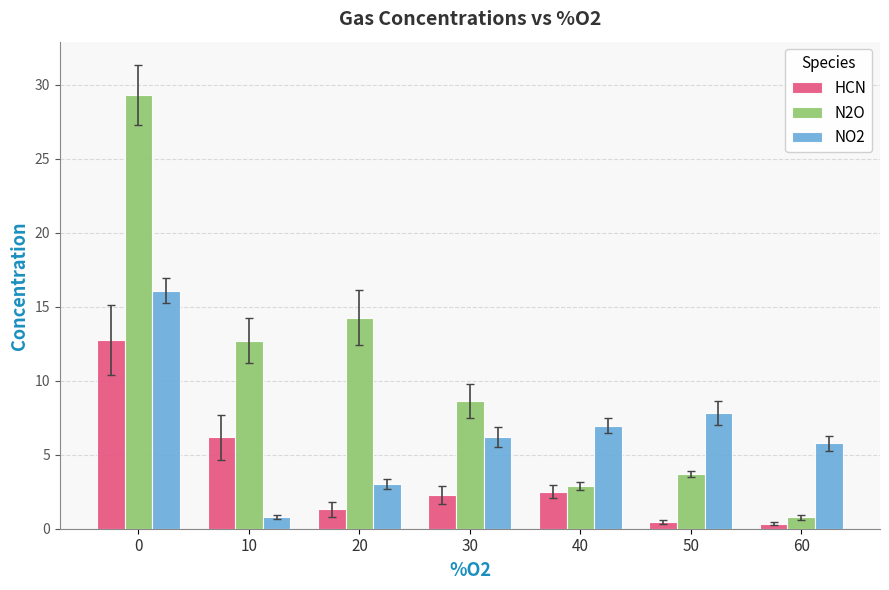

At 20, list the series in order from largest to smallest.

N2O, NO2, HCN